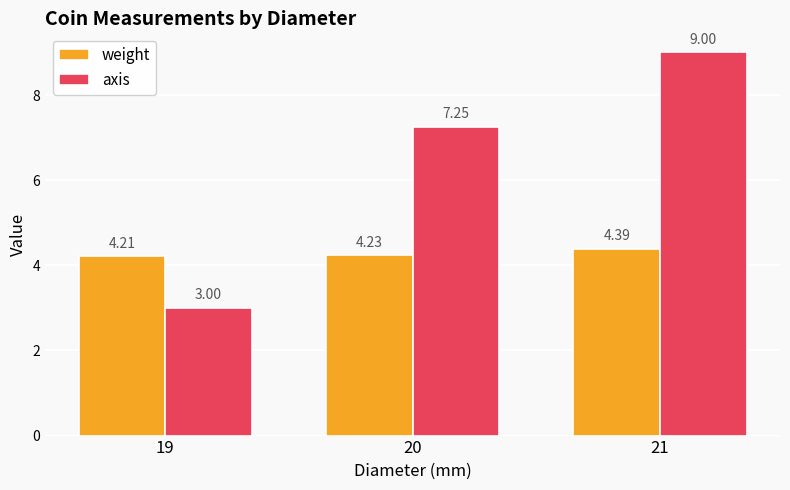

Count the weight values in the range 4 to 5.

3